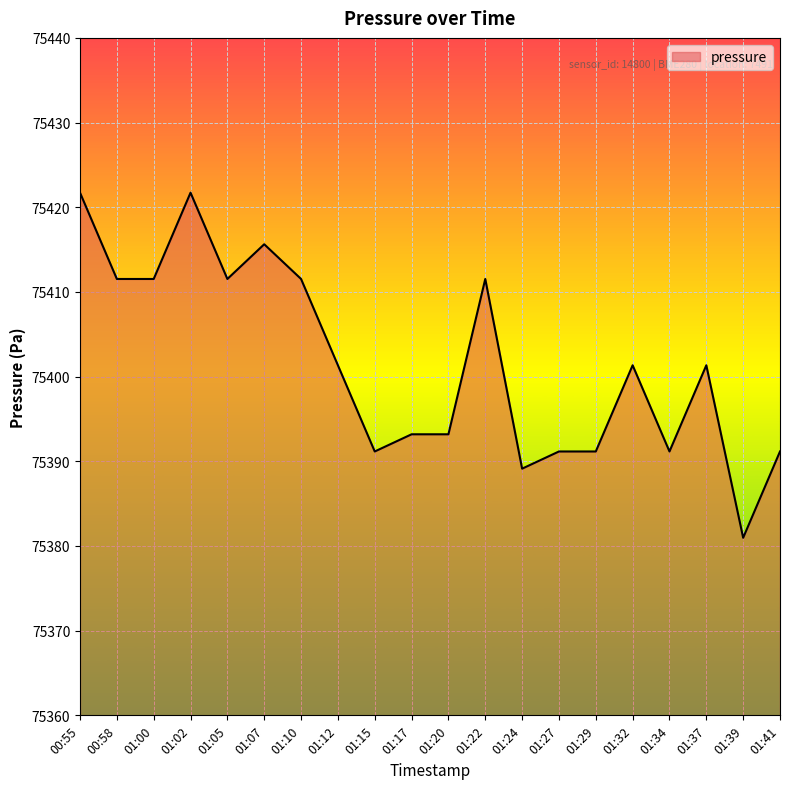

What value does the data have at 01:34?

75391.2